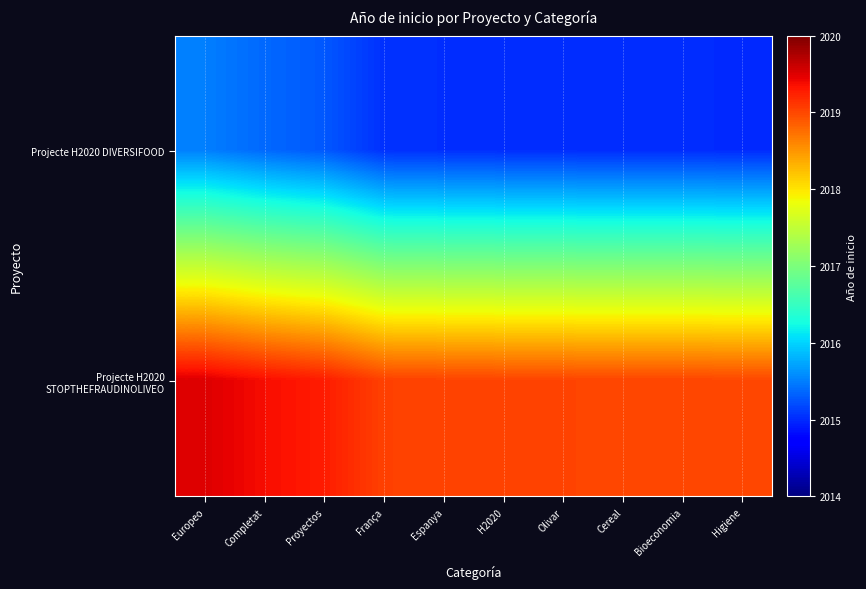

Which has a higher value, Cereal or Higiene?

Cereal